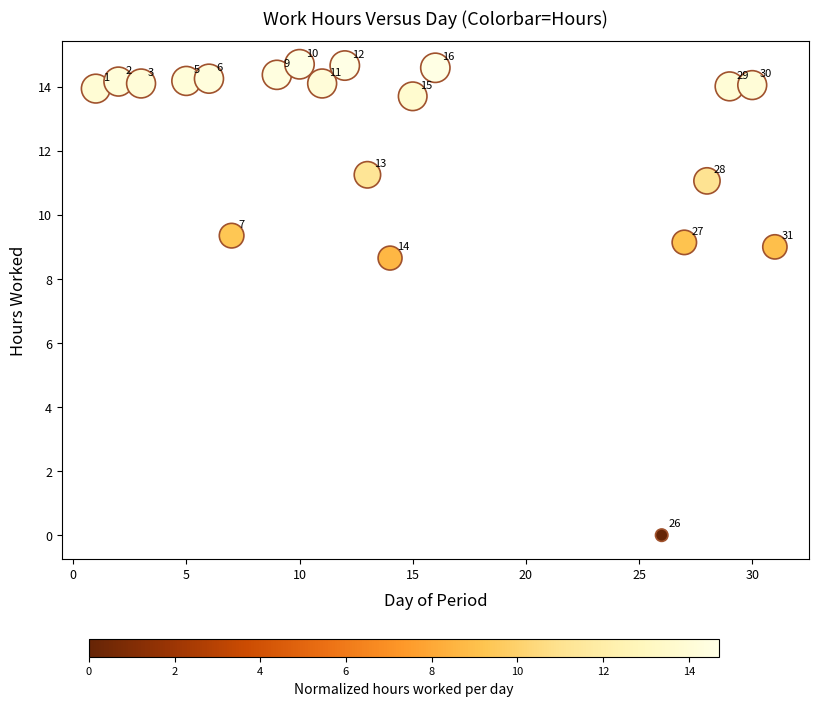

What Y value in the scatter plot is closest to 7?

8.7